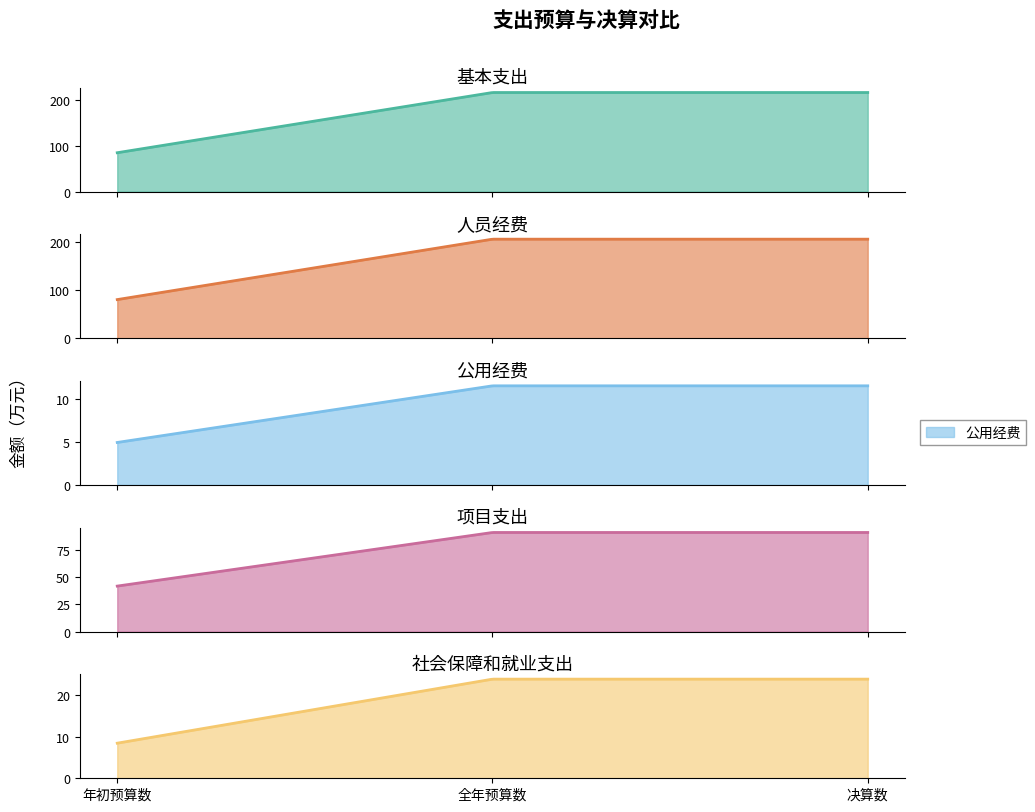

The 社会保障和就业支出 series shows 8.4 at 年初预算数. True or false?

True